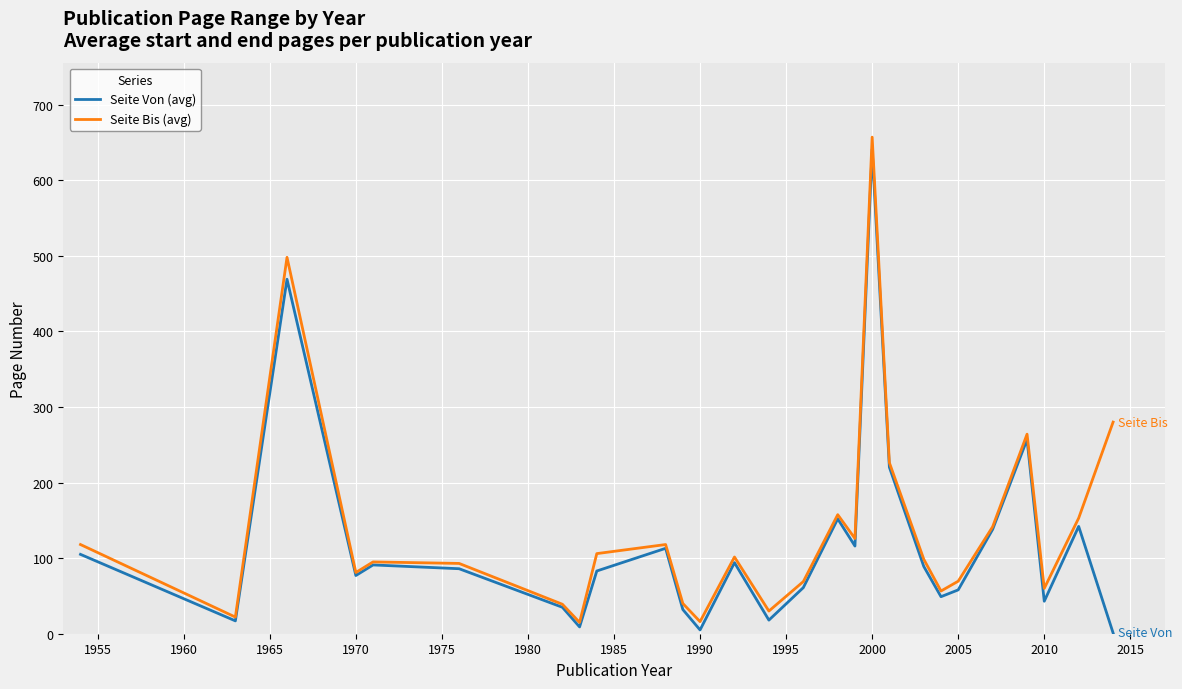

What is the greatest value displayed?

657.0